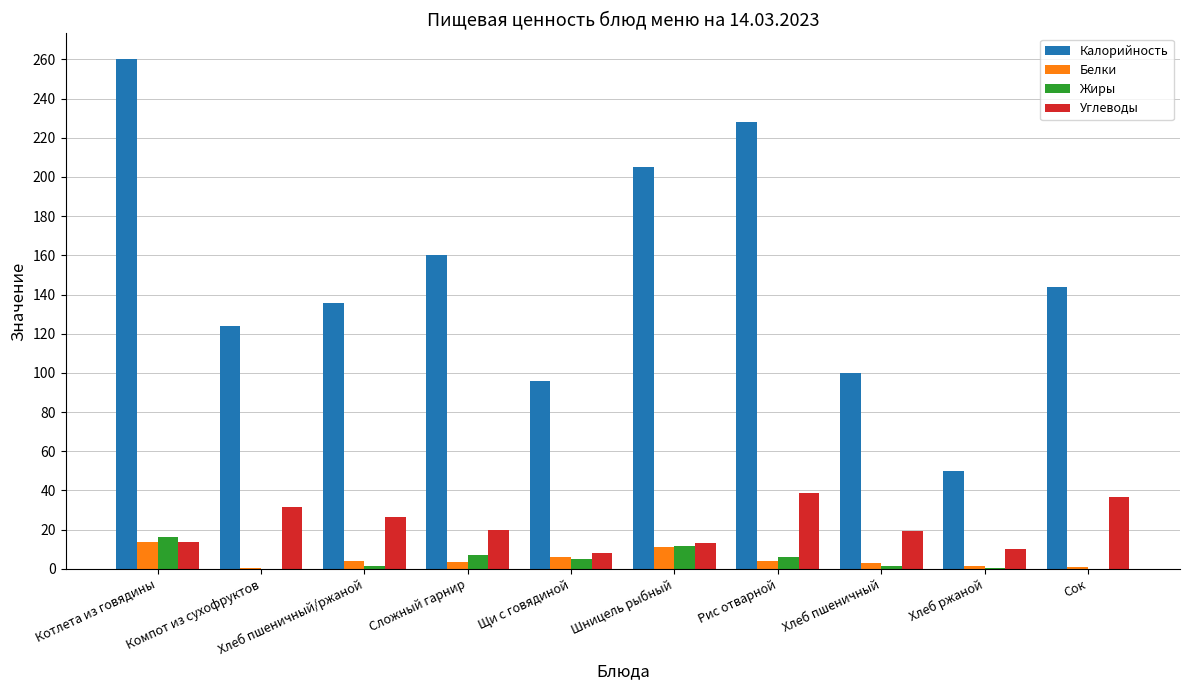

At which label does Калорийность reach its peak?

Котлета из говядины